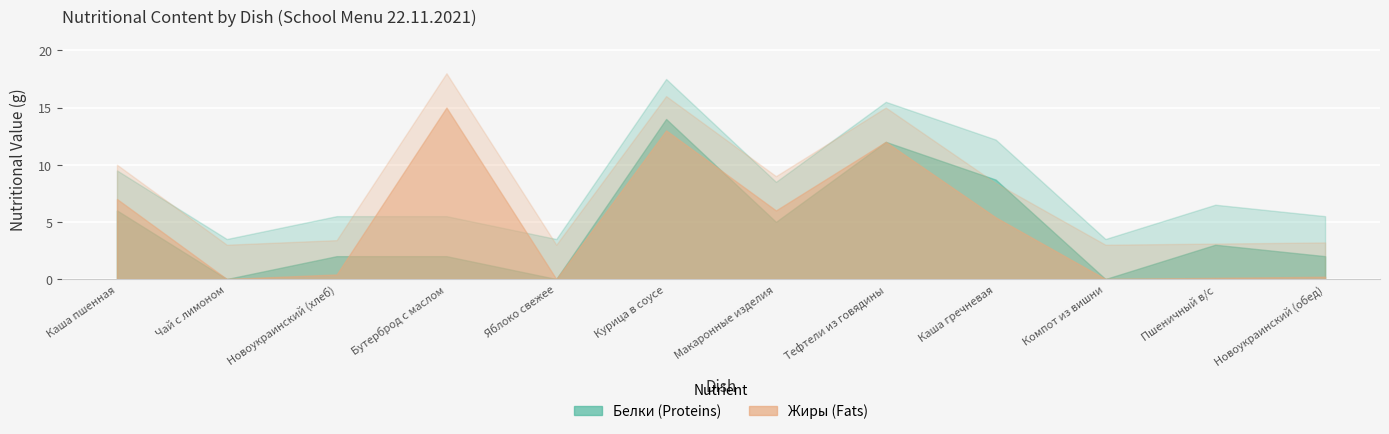

What is the sum of all Жиры values?

59.1